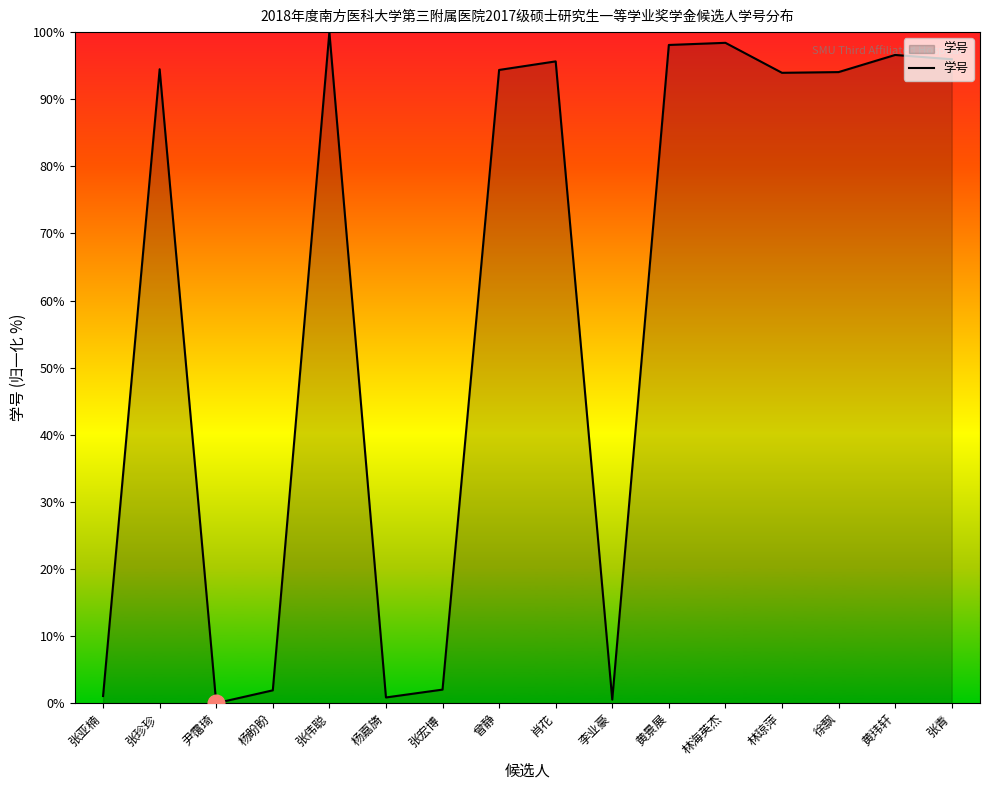

What is the difference between the values at 张伟聪 and 尹霭琦?

100.0